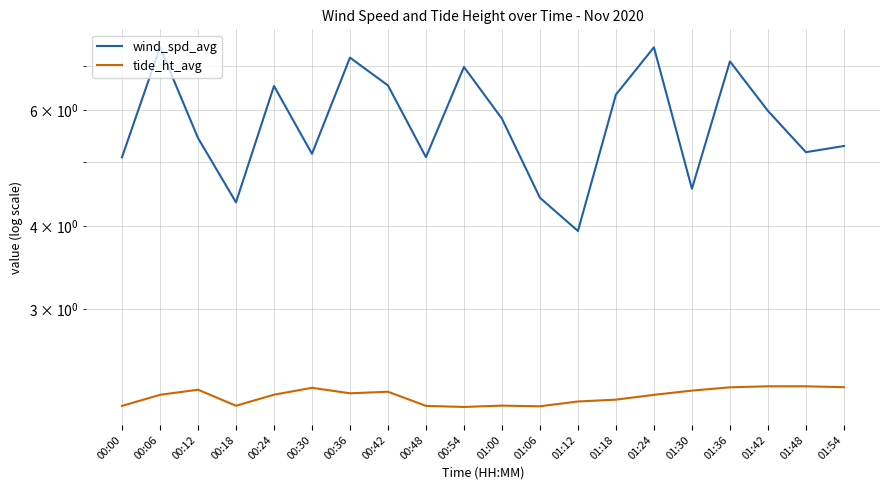

Which category has the lowest value in the tide_ht_avg series?

00:54